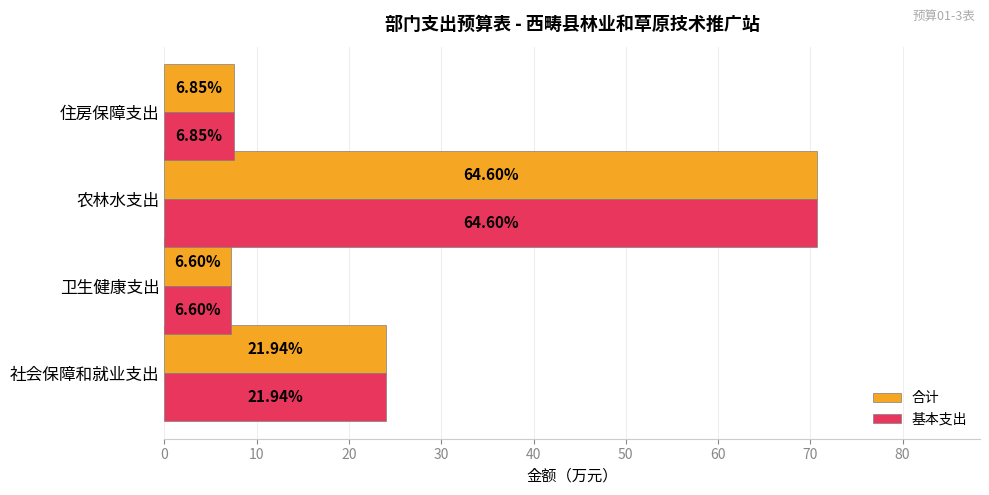

Rank the series by their maximum value, from highest to lowest.

合计, 基本支出